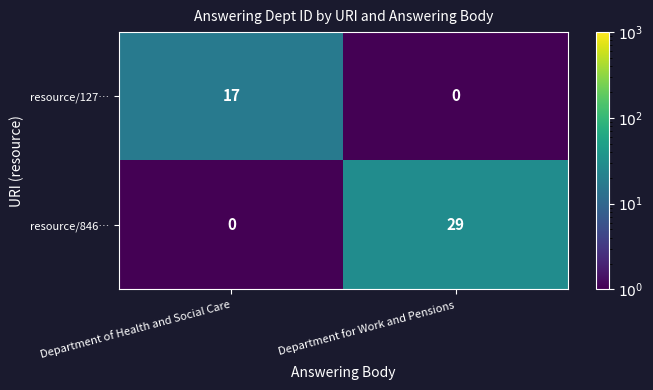

Reading left to right, extract all data points from this chart.

resource/127…: Department of Health and Social Care=17	Department for Work and Pensions=0
resource/846…: Department of Health and Social Care=0	Department for Work and Pensions=29